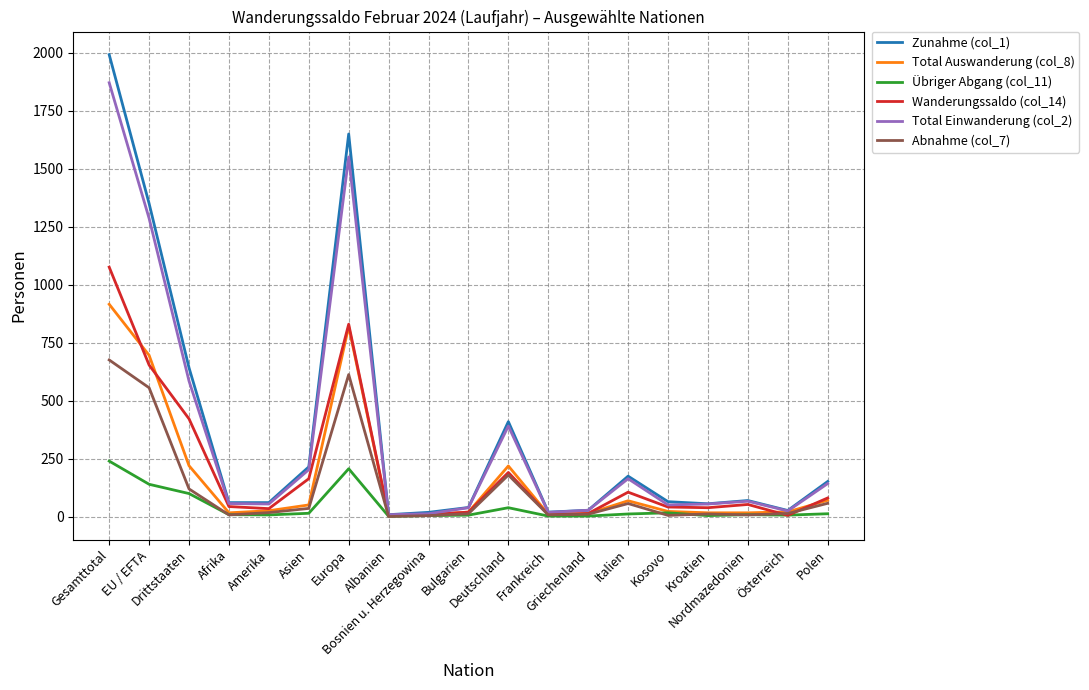

What is the greatest value displayed?

1992